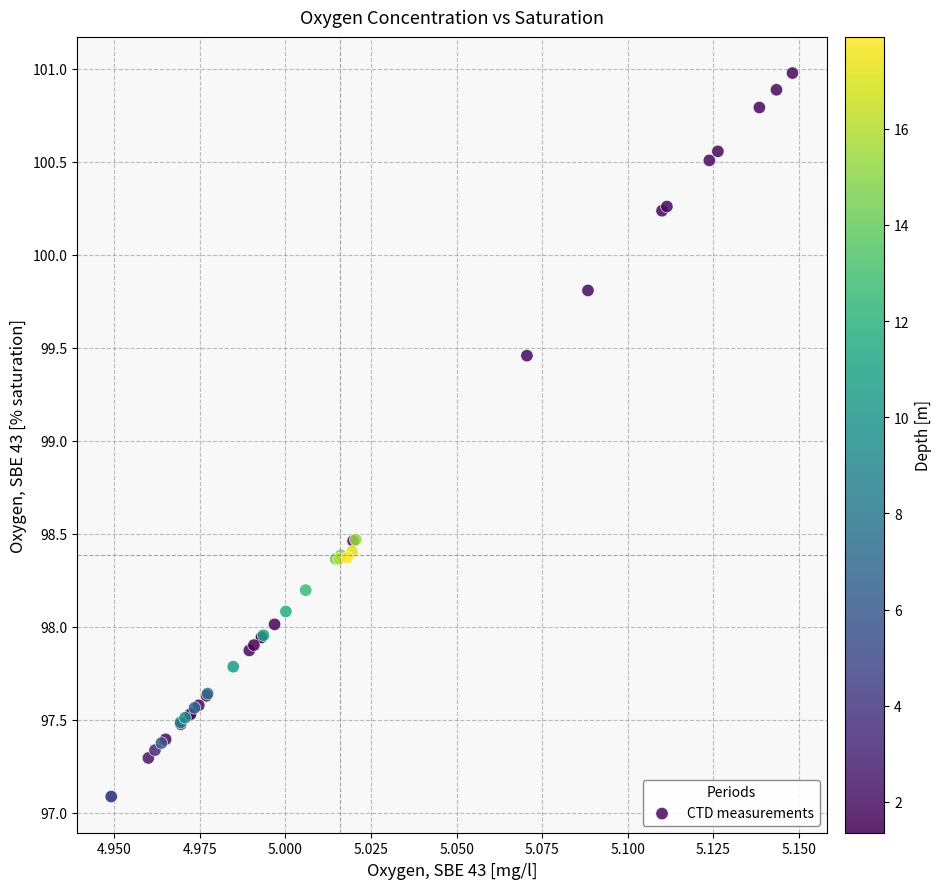

What Y value in the scatter plot is closest to 99?

99.5